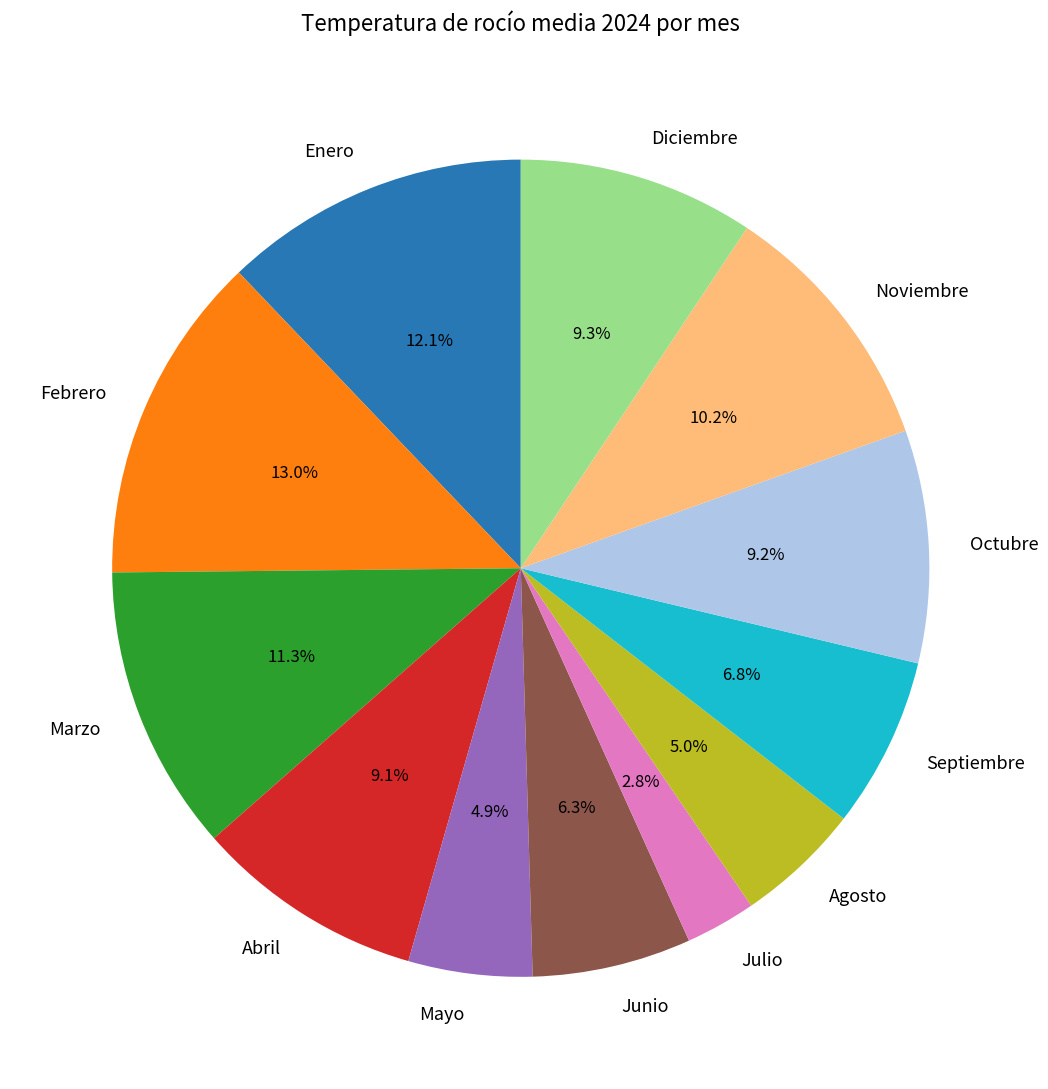

How many segments does this pie chart have?

12